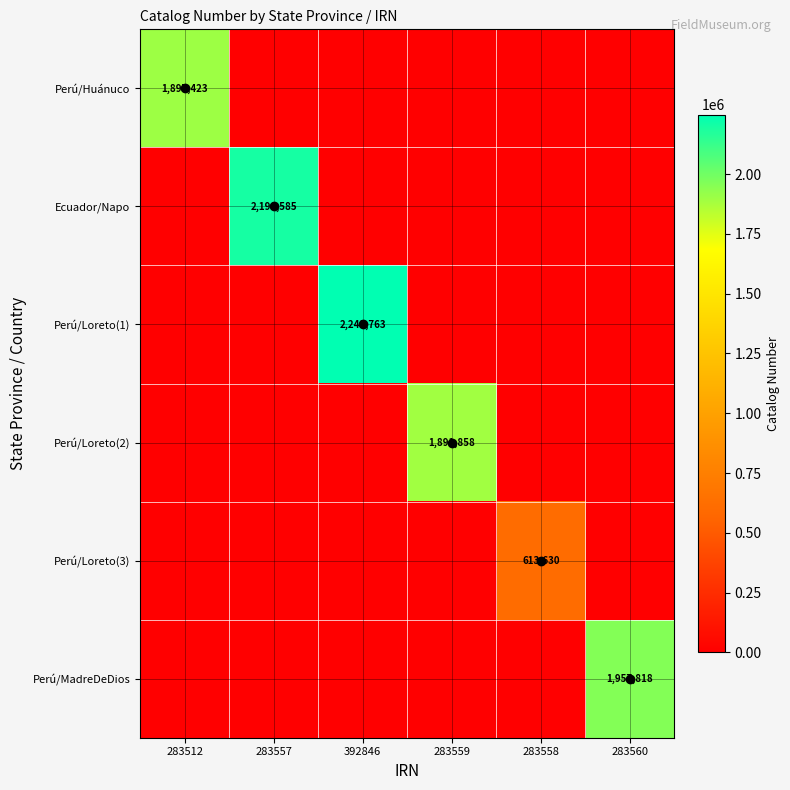

How many positive values does the Perú/Loreto(3) series have?

1